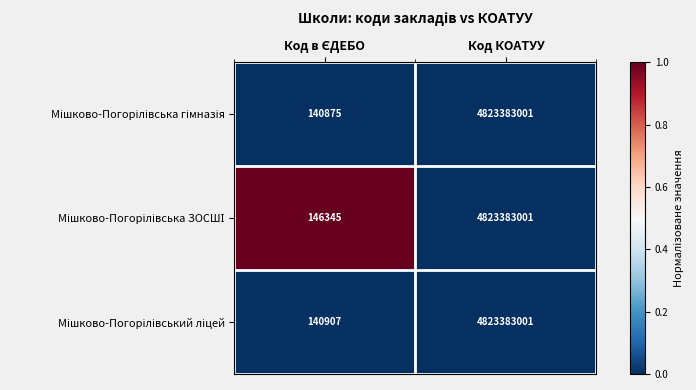

What is the minimum value shown in the chart?

140875